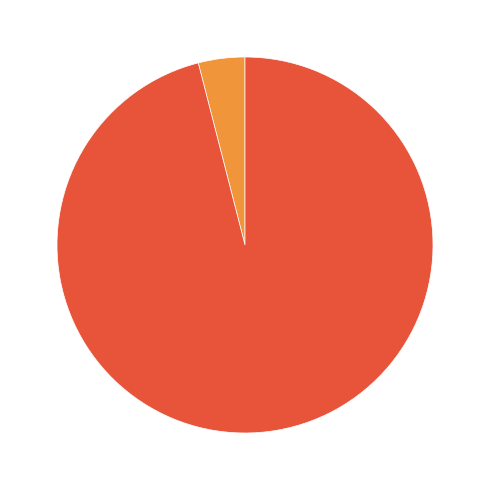

Which category accounts for the majority?

Operational Index